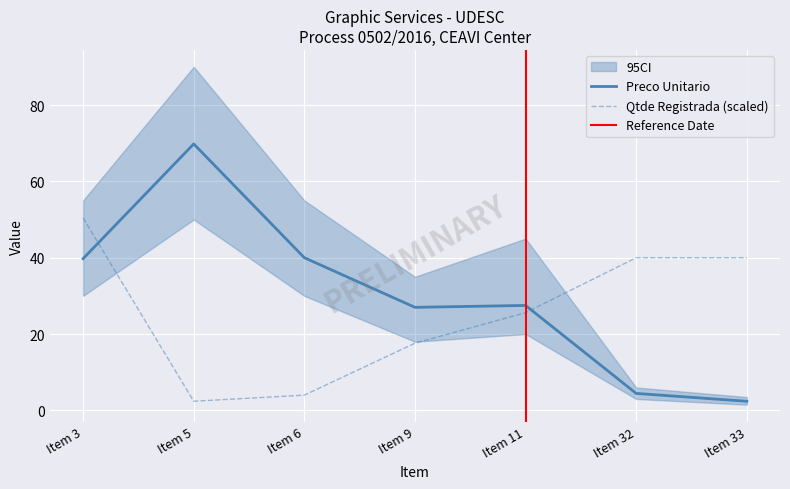

Reading right to left, what are all the values shown in this chart?

Preco Unitario: Item 33=2.4	Item 32=4.5	Item 11=27.5	Item 9=27.0	Item 6=40.0	Item 5=69.8	Item 3=39.8
Qtde Registrada: Item 33=40.0	Item 32=40.0	Item 11=25.6	Item 9=17.6	Item 6=4.0	Item 5=2.4	Item 3=50.4